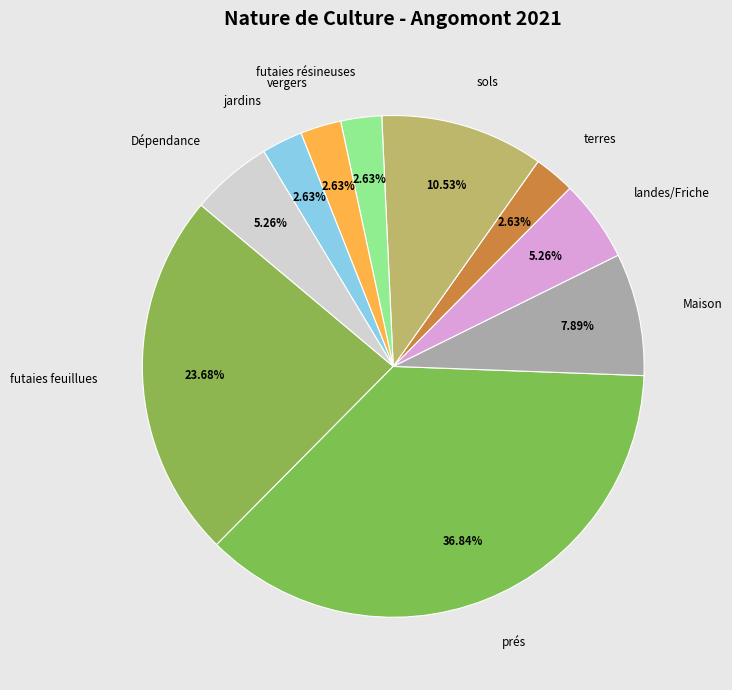

To the nearest percent, what is the average slice percentage?

10%